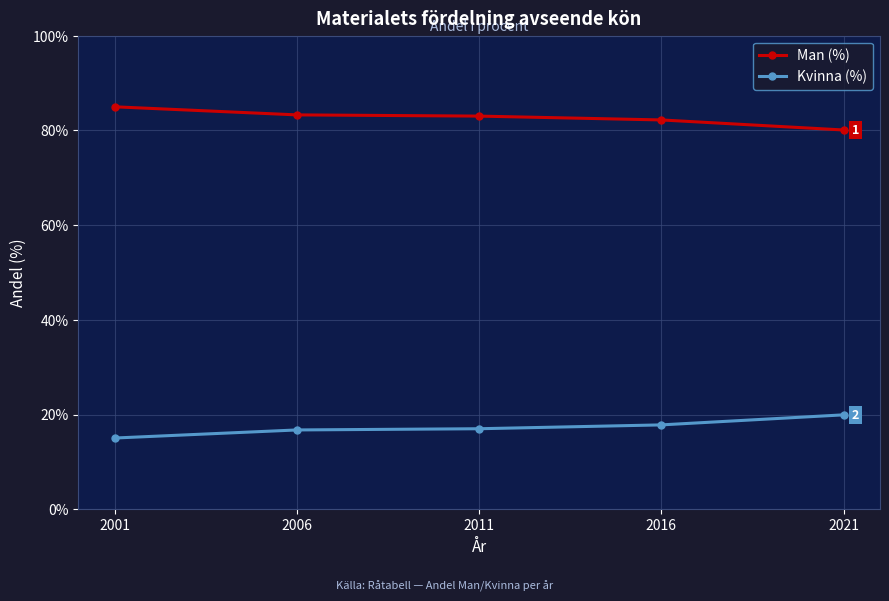

True or false: Kvinna (%) and Man (%) cross at least once.

False